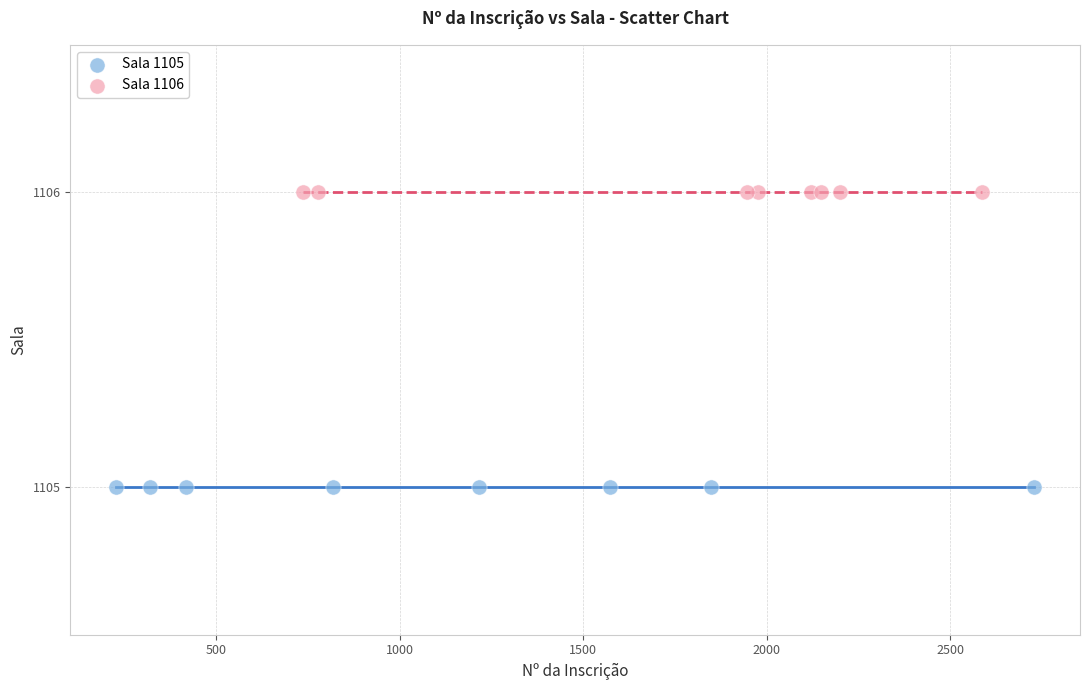

Which series contains the lowest Y value?

Sala 1105